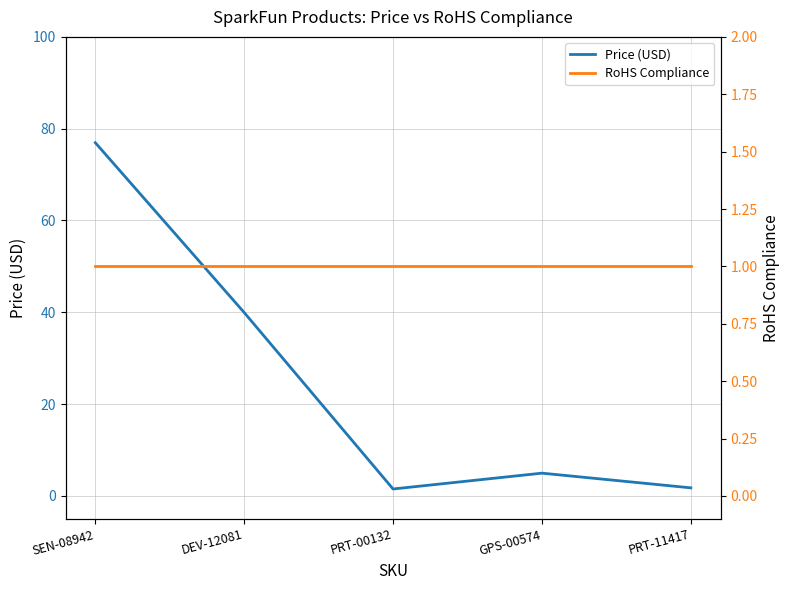

Reading left to right, list all the values displayed in this chart.

Price (USD): 77.0	40.0	1.5	5.0	1.8
RoHS Compliance: 1.0	1.0	1.0	1.0	1.0